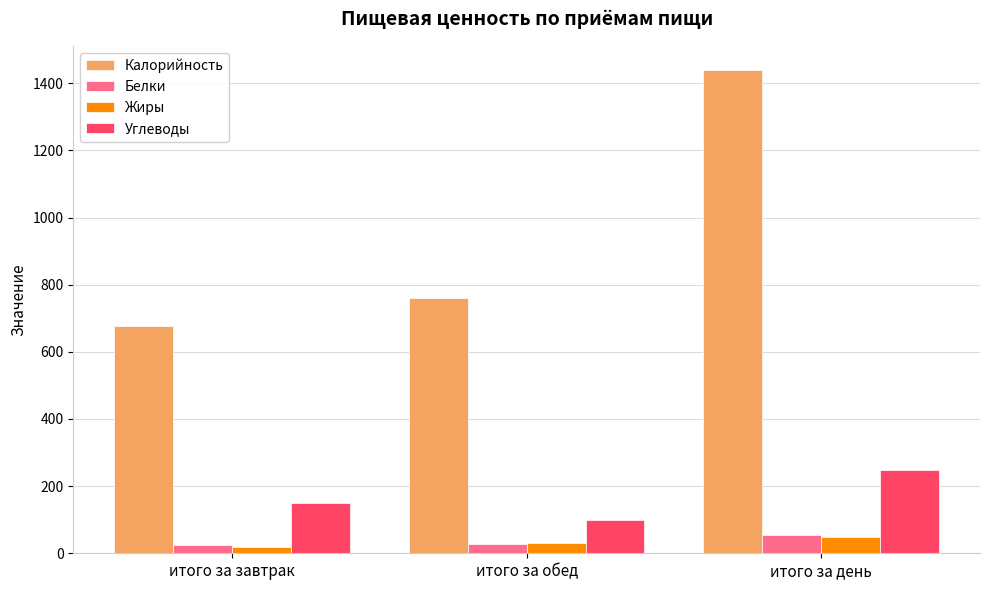

Where is Углеводы nearest to the value 173?

итого за завтрак